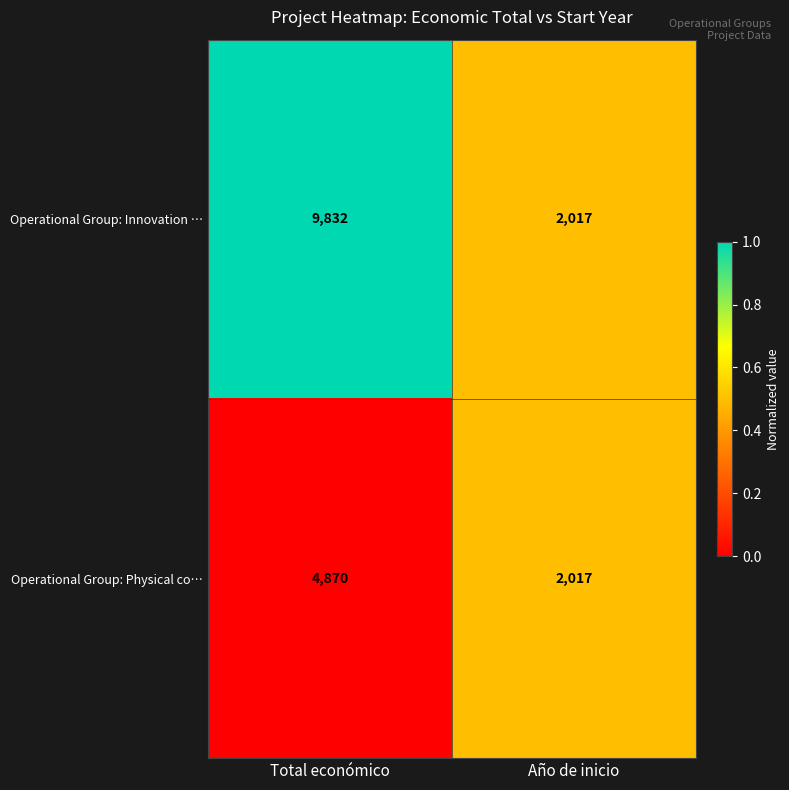

What is the sum of all Operational Group: Physical co… values?

6887